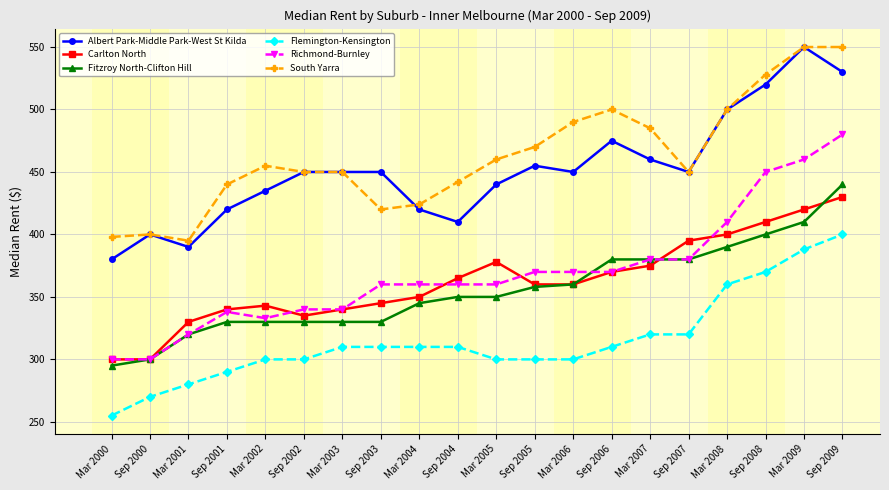

At which category does the chart reach its minimum across all series?

Mar 2000